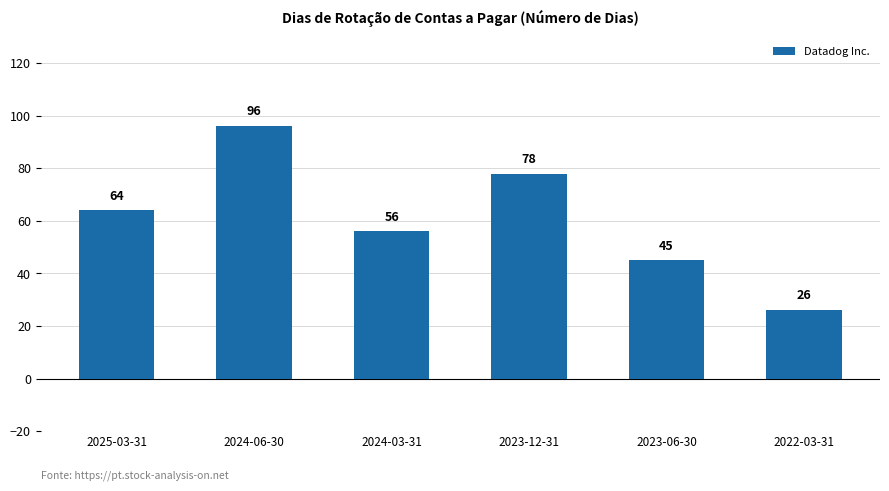

What is the sum of the values at 2024-06-30 and 2022-03-31?

122